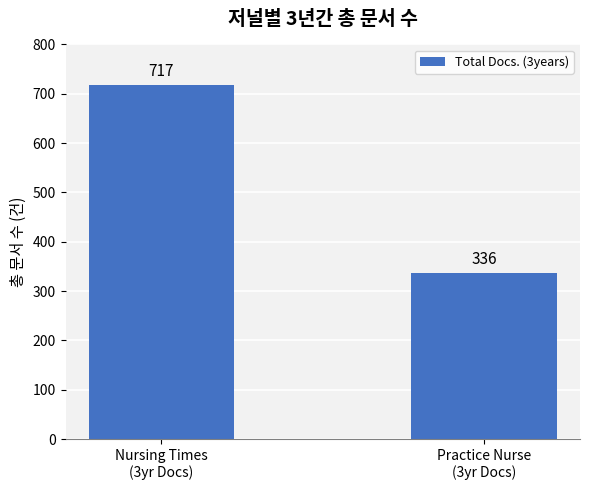

The chart shows a value of 717 at Nursing Times
(3yr Docs). True or false?

True